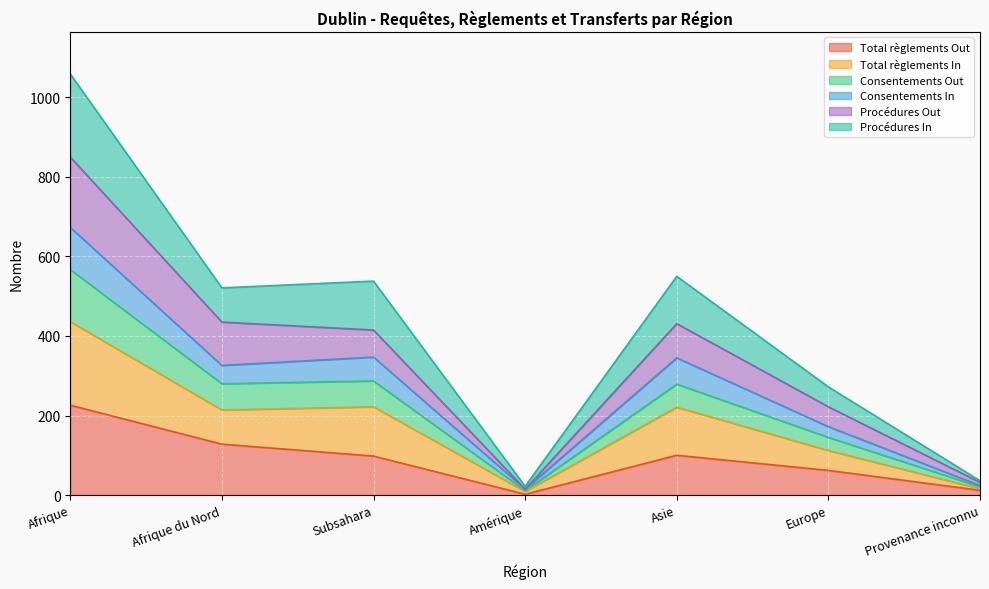

What is the maximum value shown in the chart?

1059